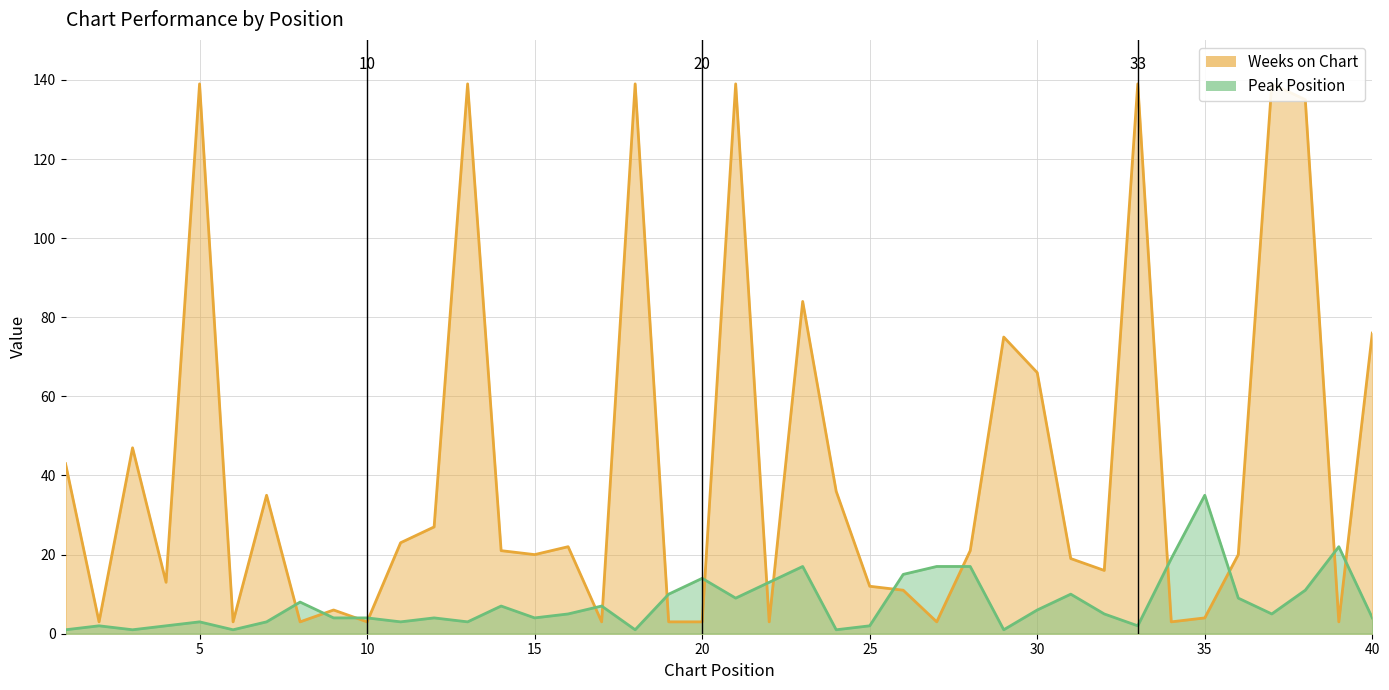

What is the sum of the Peak Position values at 3 and 18?

2